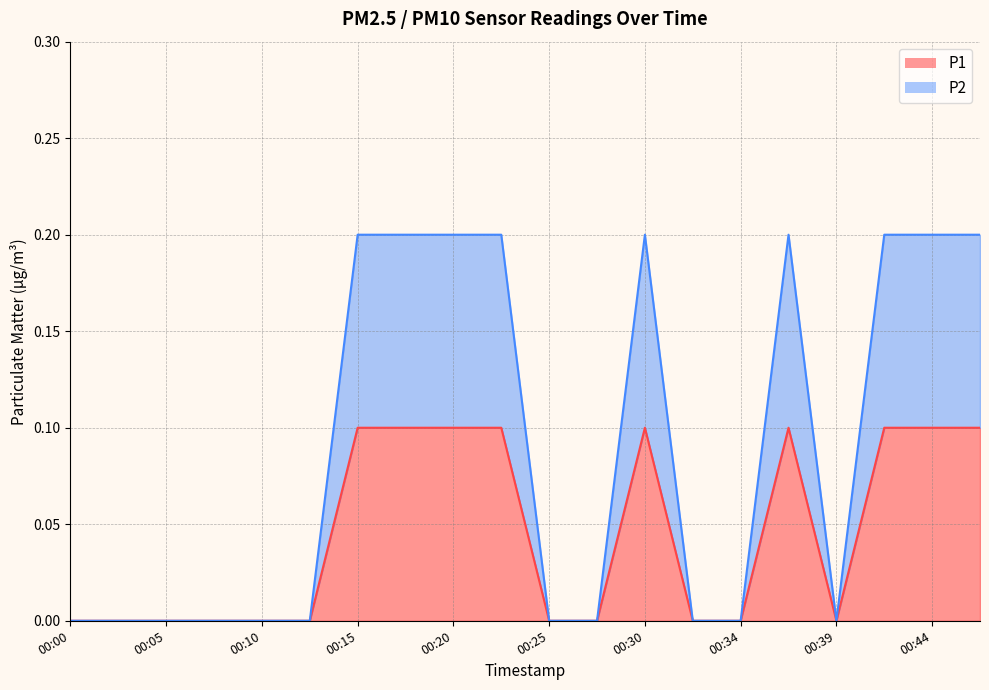

How many positive values does the P1 series have?

9